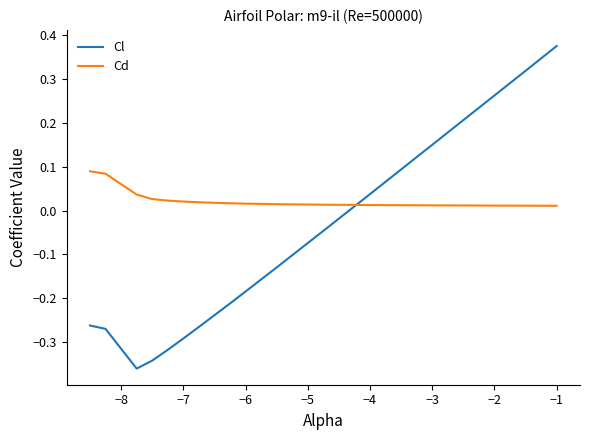

Rank the series by their average value, from lowest to highest.

Cl, Cd